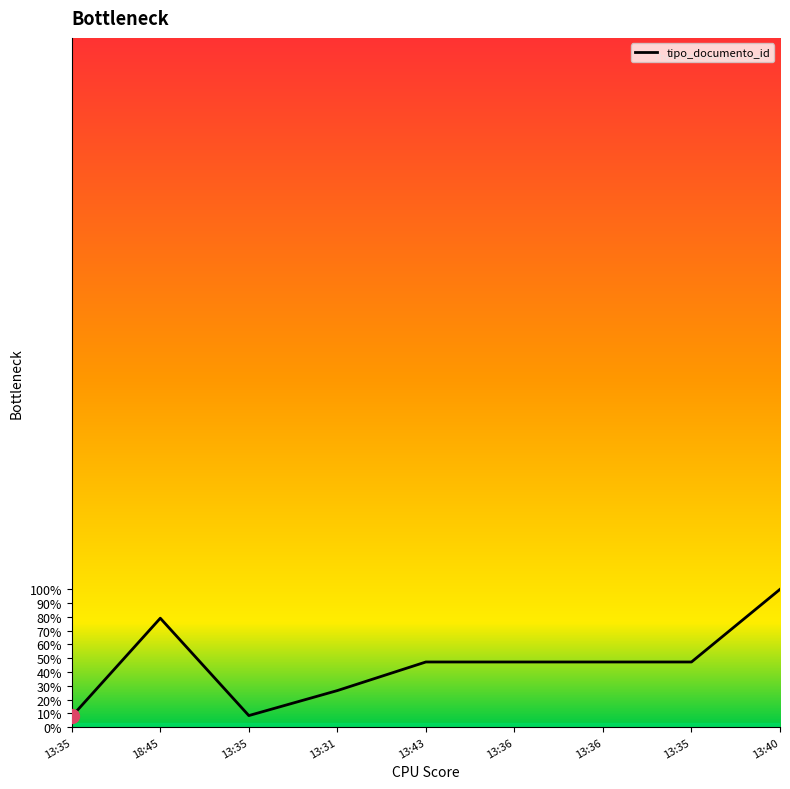

Reading left to right, transcribe all the data shown in this chart.

13:35=7.8	18:45=79.0	13:35=8.4	13:31=26.6	13:43=47.3	13:36=47.3	13:36=47.3	13:35=47.3	13:40=100.0